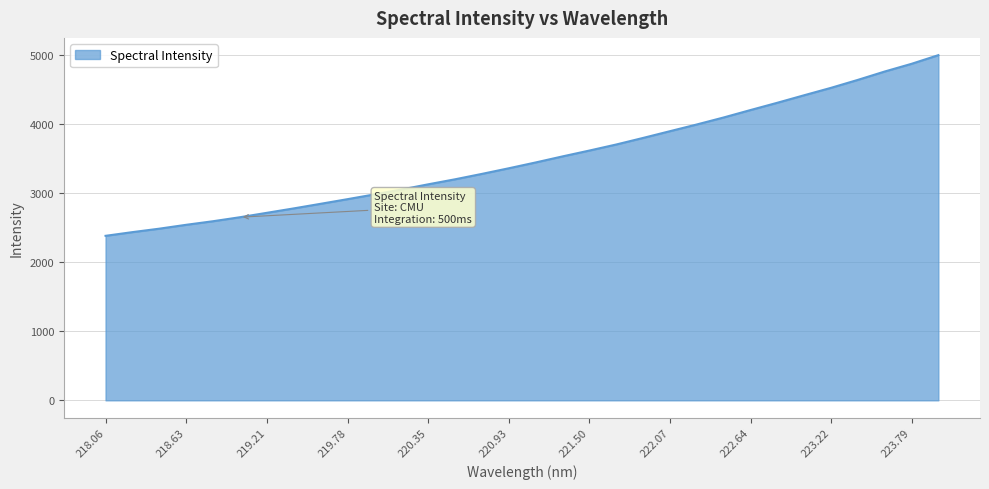

What is the smallest value displayed?

2384.0